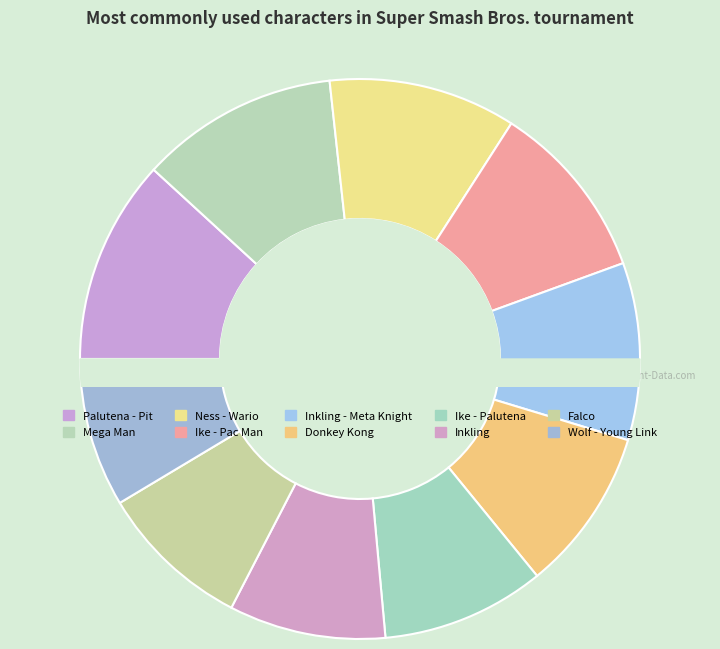

Count the number of slices in the pie.

10